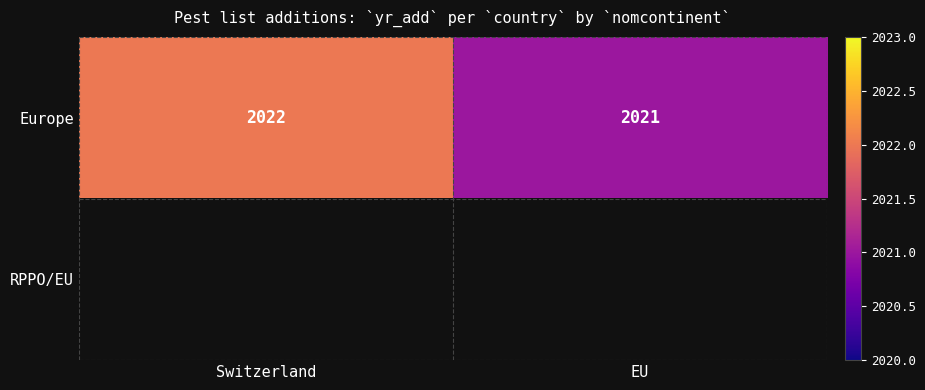

Is it true that Europe equals 459 at EU?

False